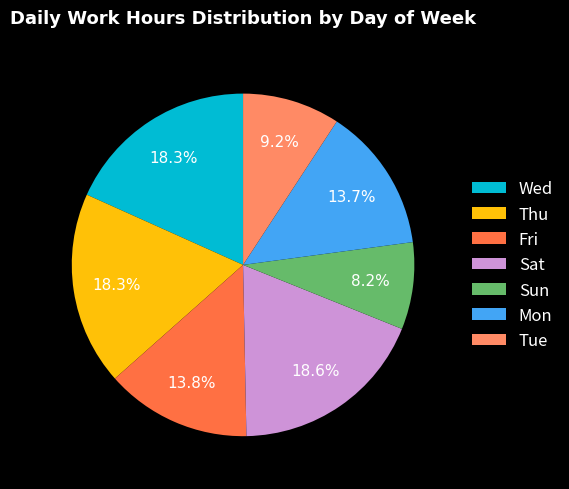

To the nearest percent, what percentage of the pie is Sun?

8%